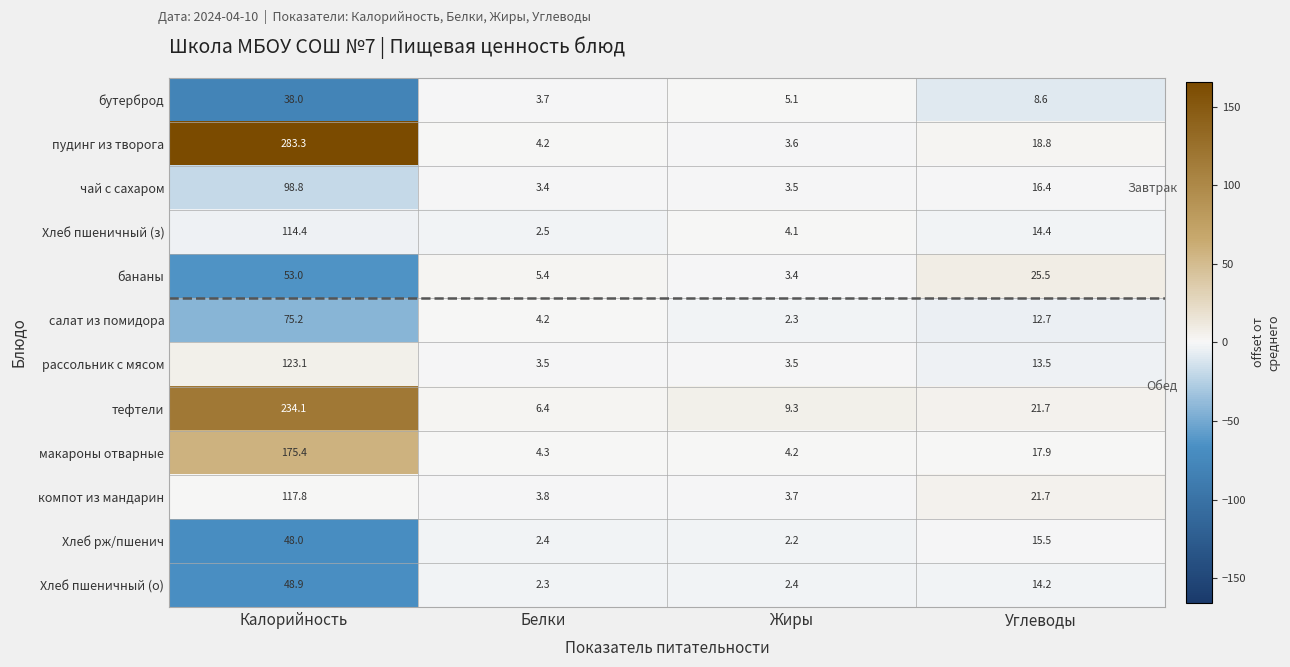

How many data points in бананы are above 25?

2